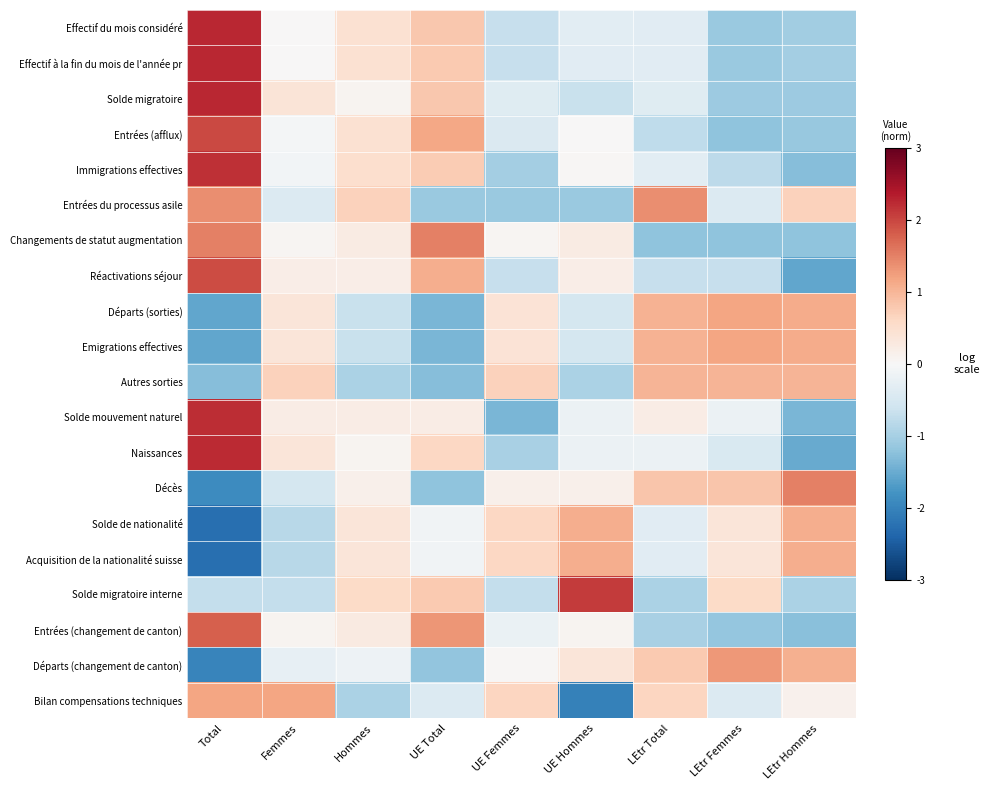

At which category does the chart reach its minimum across all series?

Total